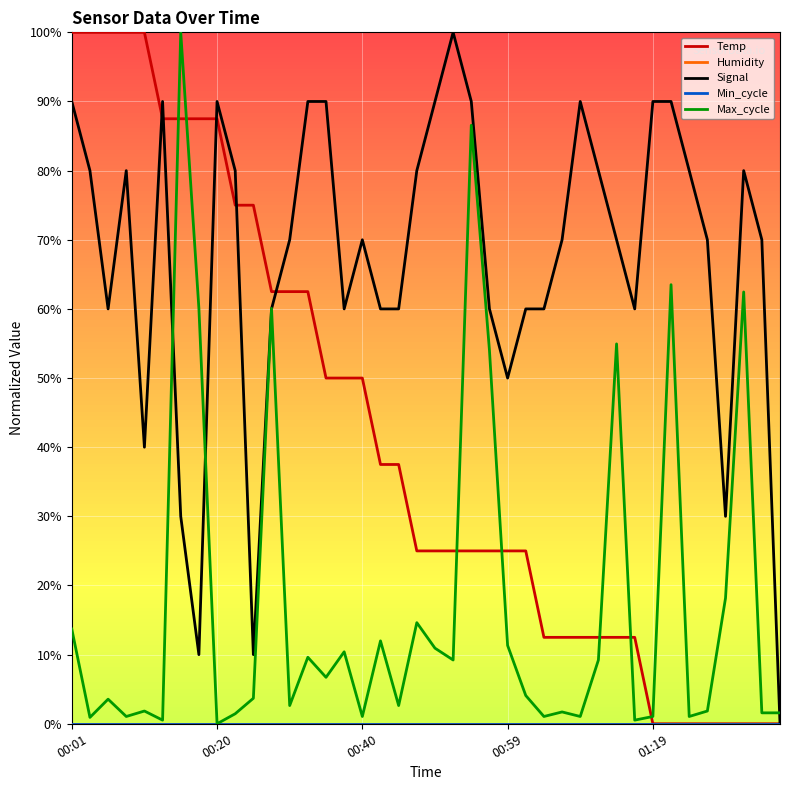

Does the chart have visible grid lines?

Yes